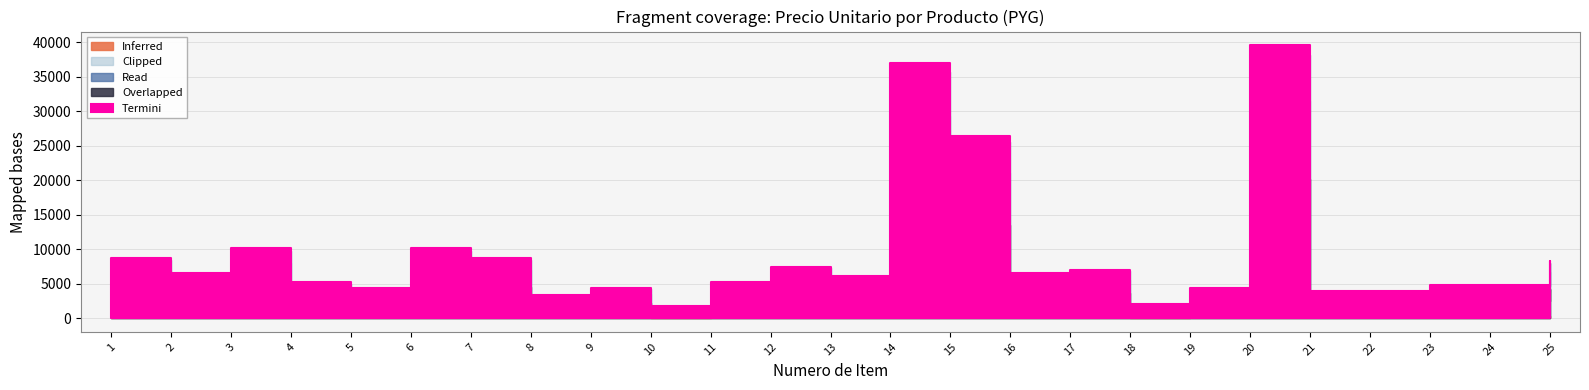

Where does the data first go above 7000?

1